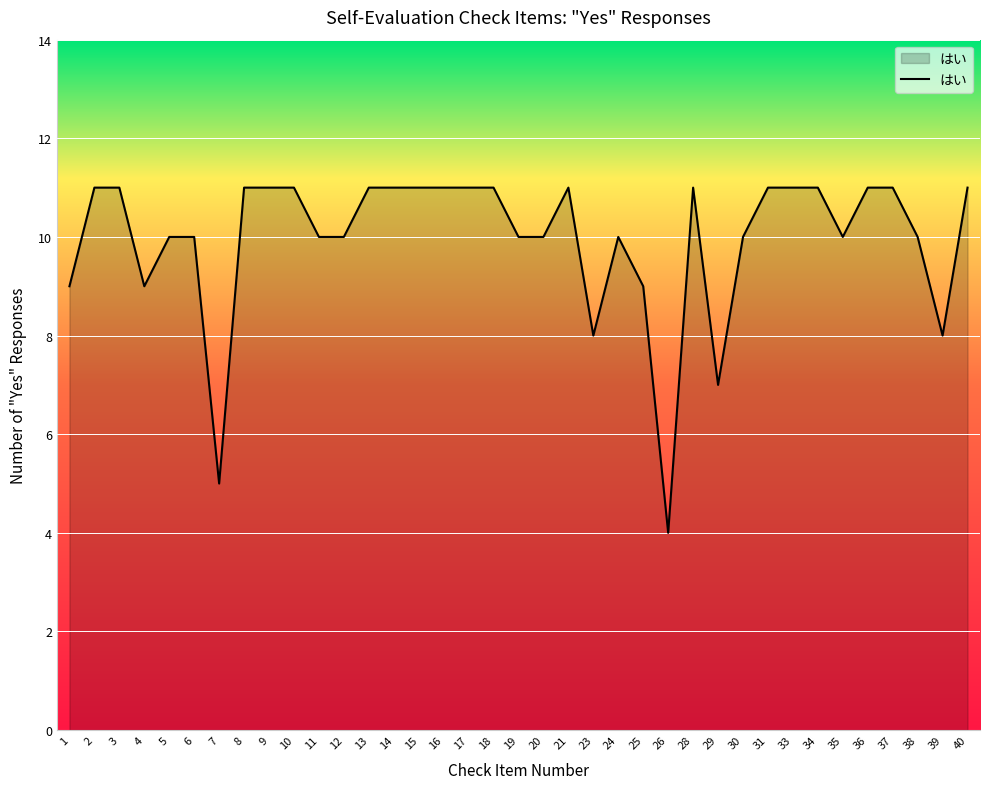

True or false: the data shows 4 at 26.

True